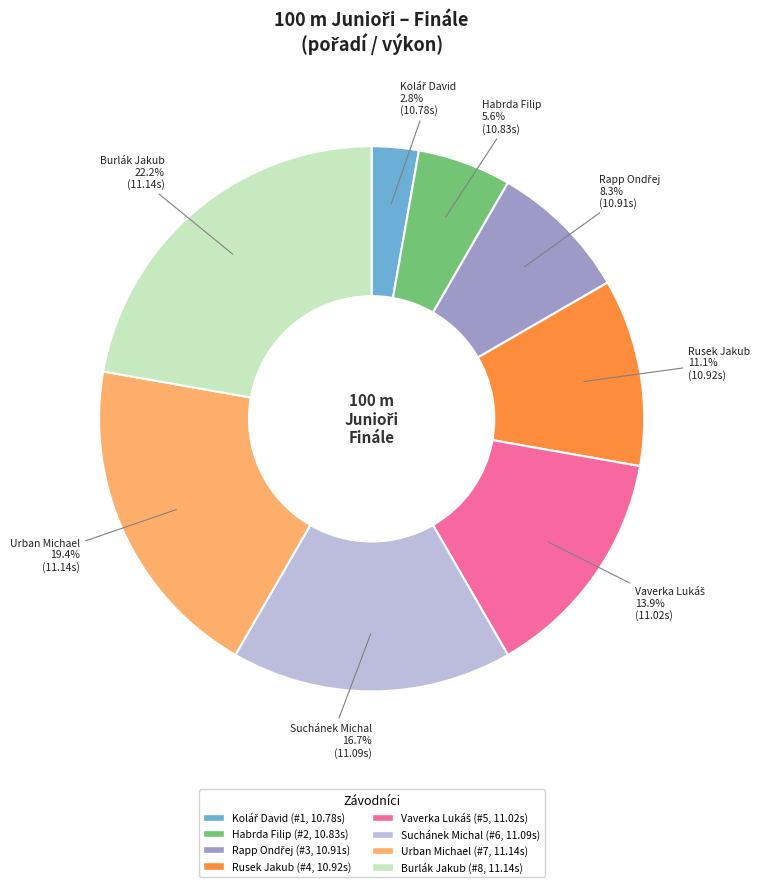

Does Burlák Jakub account for over 50% of the chart?

No